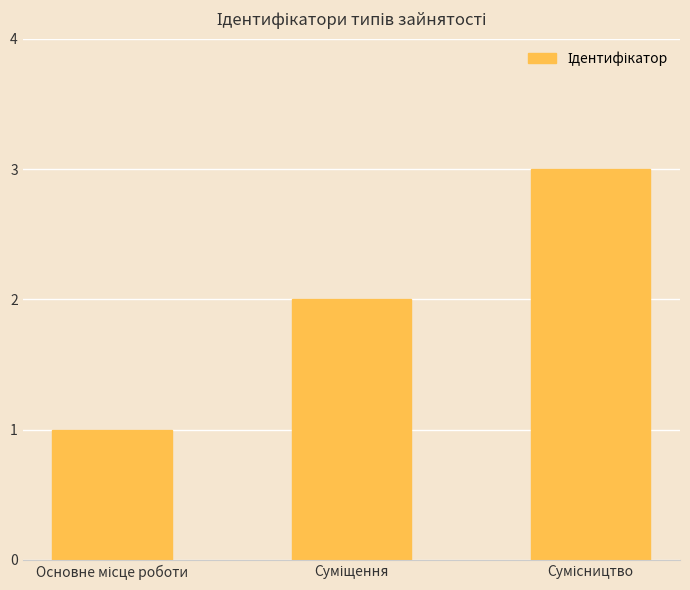

How many bars are there in total?

3